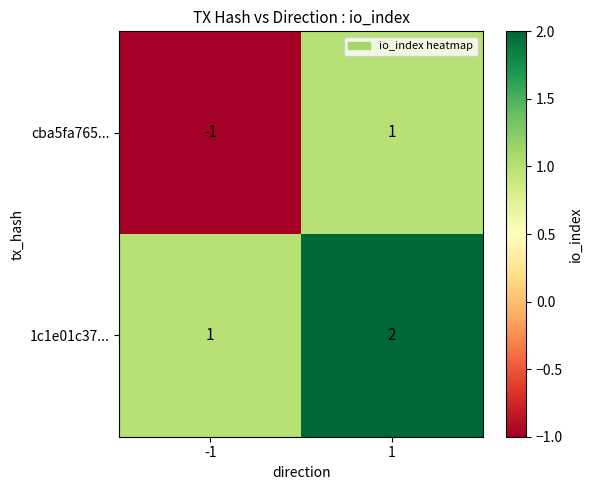

Between -1 and 1, which series saw the biggest shift?

cba5fa765...